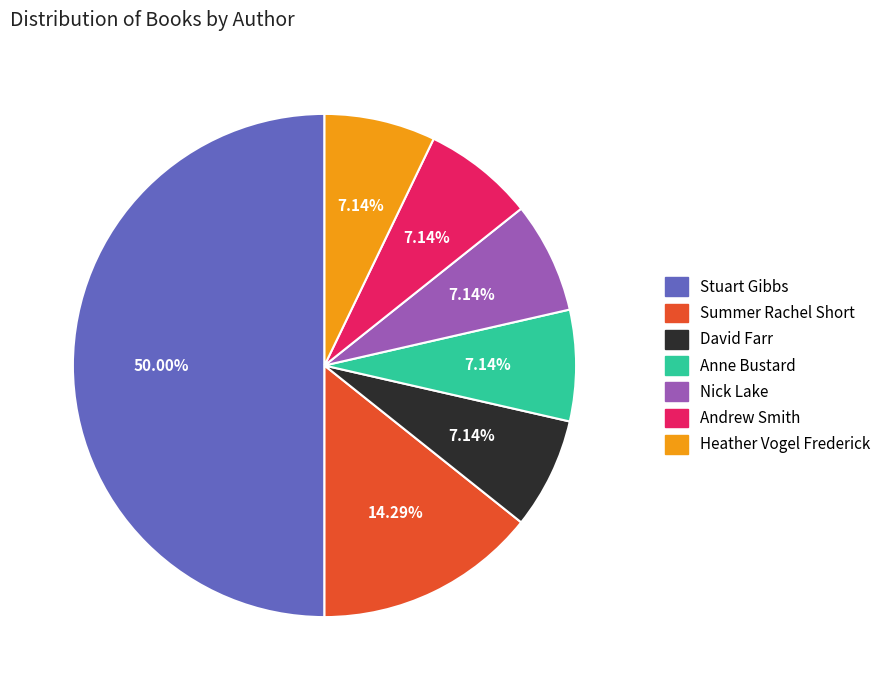

To the nearest percent, what portion does Summer Rachel Short represent?

14%